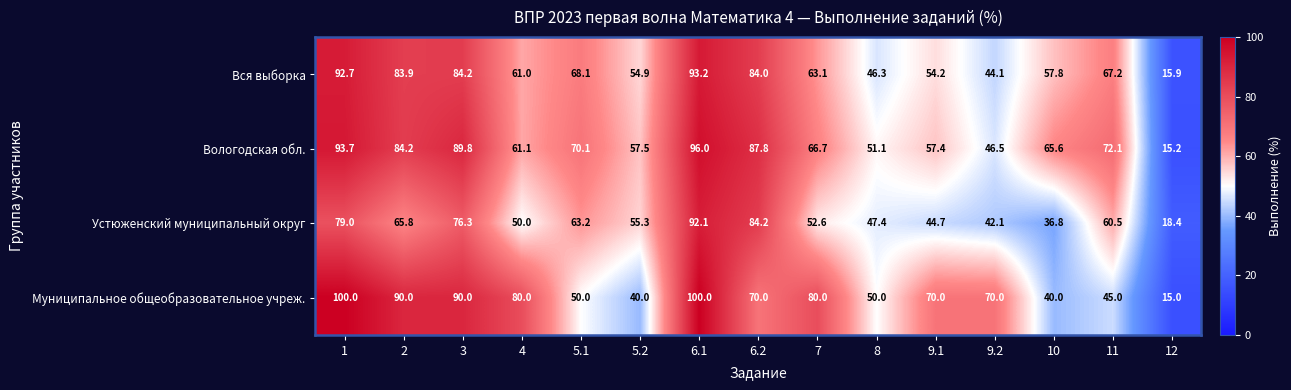

What is the average value of the Вся выборка series?

64.7